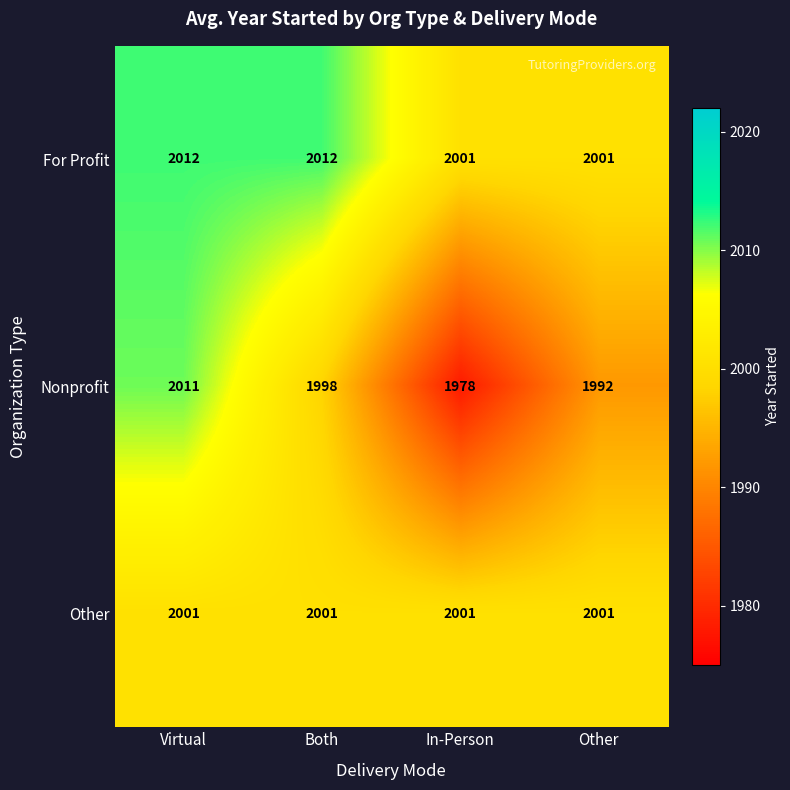

What is the sum of all Other values?

8004